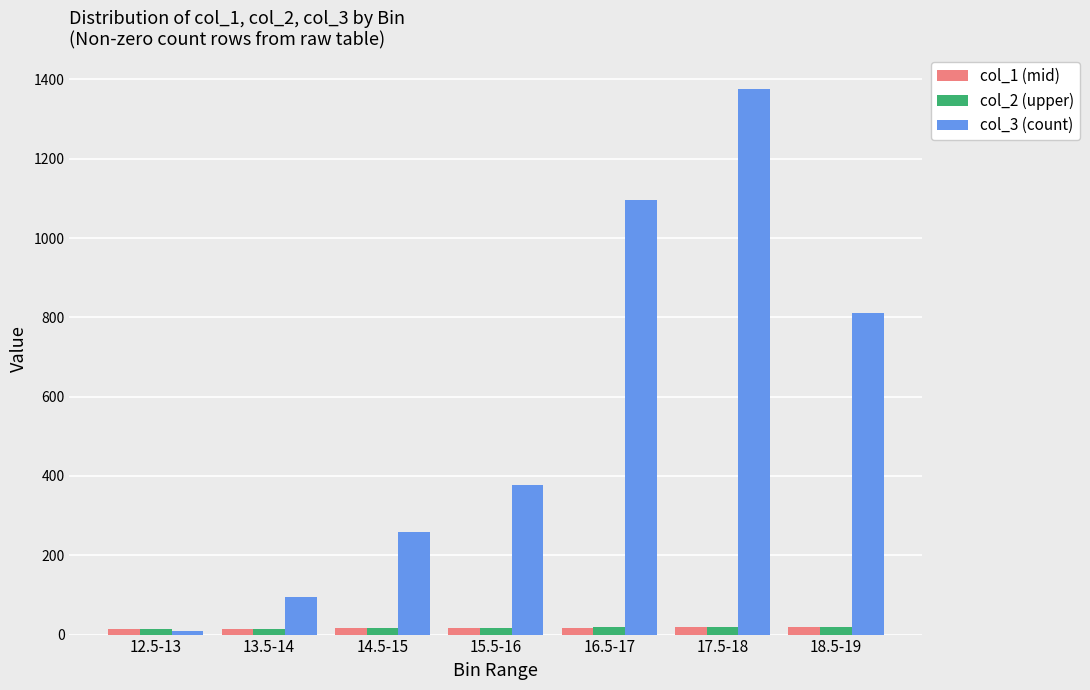

Which label corresponds to the largest value in the chart?

17.5-18